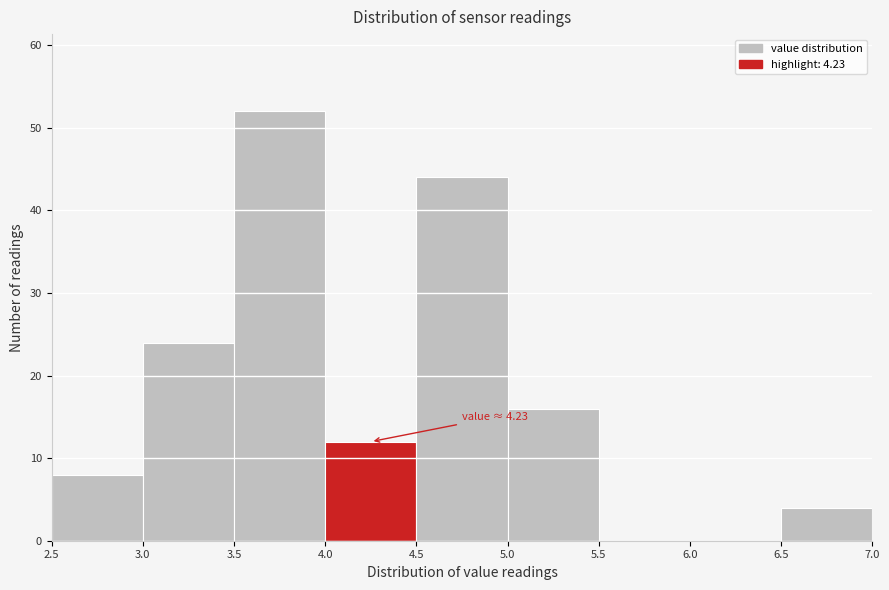

Over which range of the x-axis is the bar tallest?

3.5 to 4.0